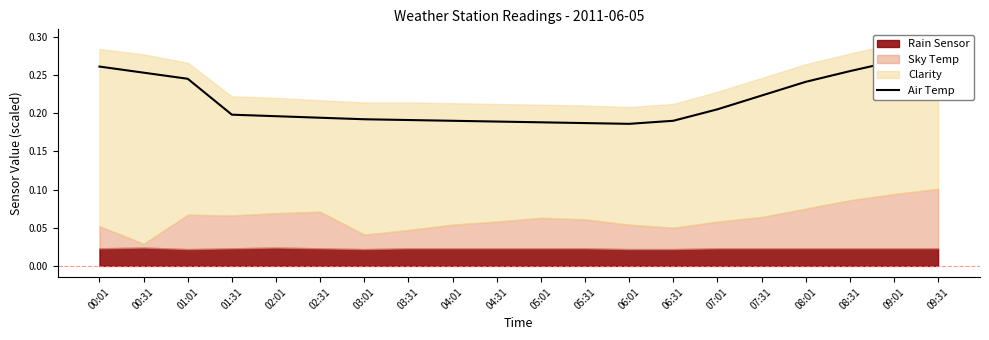

List the labels in order of value, smallest first.

06:01, 05:31, 05:01, 04:31, 04:01, 06:31, 03:31, 03:01, 02:31, 02:01, 01:31, 07:01, 07:31, 08:01, 01:01, 00:31, 08:31, 00:01, 09:01, 09:31